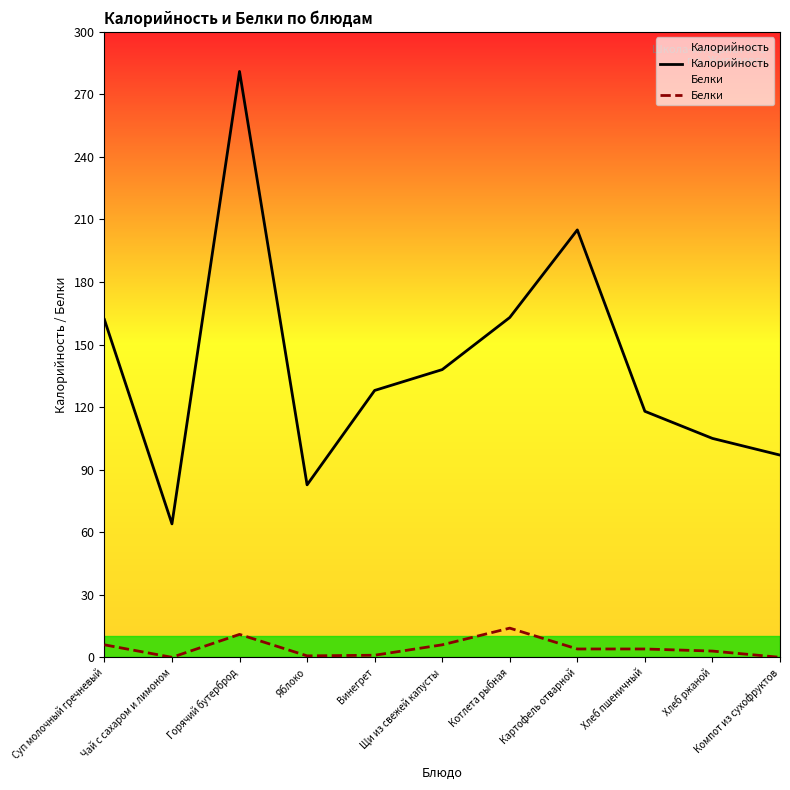

Rank the series by their maximum value, from highest to lowest.

Калорийность, Белки